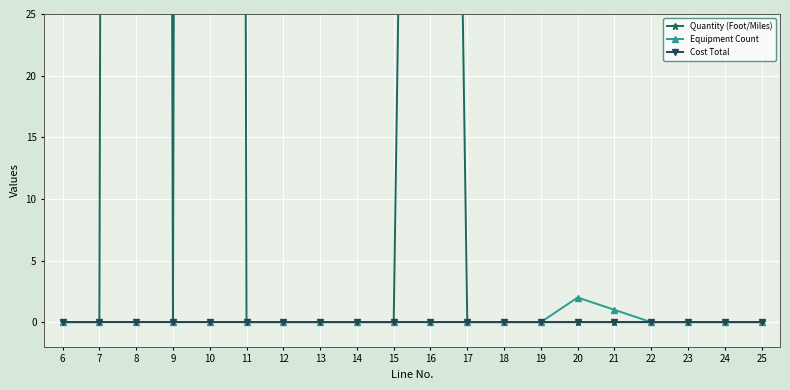

Which series has the largest total across all categories?

Quantity (Foot/Miles)